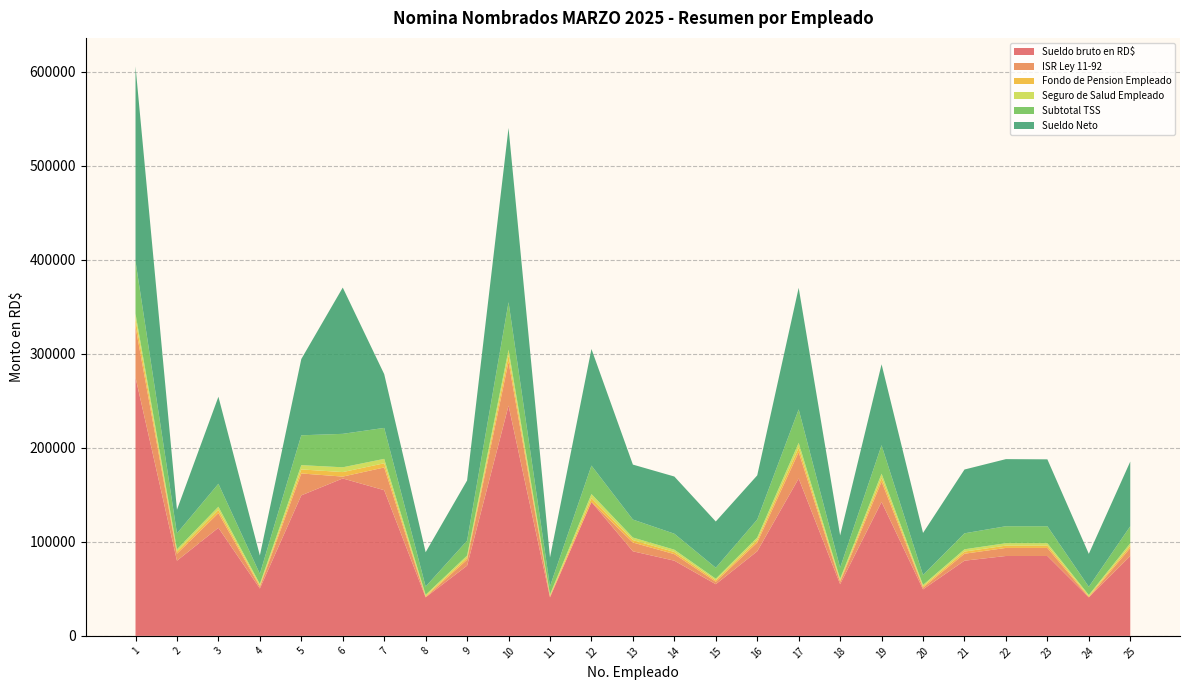

Reading right to left, list all the values displayed in this chart.

Sueldo bruto en RD$: 25=85000.0	24=41000.0	23=85000.0	22=85000.0	21=80000.0	20=49500.0	19=142500.0	18=55000.0	17=167500.0	16=90000.0	15=55000.0	14=80000.0	13=90000.0	12=142500.0	11=41000.0	10=245000.0	9=74750.0	8=41000.0	7=155000.0	6=167500.0	5=149500.0	4=50401.0	3=115000.0	2=80000.0	1=275000.0
ISR Ley 11-92: 25=8577.0	24=69.2	23=8577.0	22=8577.0	21=7400.9	20=1783.4	19=21673.6	18=2559.7	17=27983.1	16=9324.2	15=2559.7	14=6972.0	13=9324.2	12=0.0	11=583.8	10=46604.2	9=6262.3	8=326.5	7=24185.0	6=1968.5	5=23320.1	4=1910.6	3=15633.7	2=7400.9	1=53888.9
Fondo de Pension Empleado: 25=2439.5	24=1176.7	23=2439.5	22=2439.5	21=2296.0	20=1420.7	19=4089.8	18=1578.5	17=4807.2	16=2583.0	15=1578.5	14=2296.0	13=2583.0	12=4089.8	11=1176.7	10=7031.5	9=2145.3	8=1176.7	7=4448.5	6=4807.2	5=4290.6	4=1446.5	3=3300.5	2=2296.0	1=7892.5
Seguro de Salud Empleado: 25=2584.0	24=1246.4	23=2584.0	22=2584.0	21=2432.0	20=1504.8	19=4332.0	18=1672.0	17=5092.0	16=2736.0	15=1672.0	14=2432.0	13=2736.0	12=4332.0	11=1246.4	10=5883.2	9=2272.4	8=1246.4	7=4712.0	6=5092.0	5=4544.8	4=1532.2	3=3496.0	2=2432.0	1=5883.2
Subtotal TSS: 25=18062.5	24=8712.5	23=18062.5	22=18062.5	21=17000.0	20=10518.8	19=30281.2	18=11687.5	17=35593.8	16=19125.0	15=11687.5	14=17000.0	13=19125.0	12=30281.2	11=8712.5	10=50497.7	9=15884.4	8=8712.5	7=32937.5	6=35593.8	5=31768.8	4=10710.2	3=24437.5	2=17000.0	1=55960.7
Sueldo Neto: 25=68783.5	24=35076.8	23=71179.5	22=71399.5	21=67871.1	20=44791.1	19=86098.9	18=34398.4	17=129367.7	16=47007.9	15=49189.8	14=60852.5	13=58471.6	12=124037.2	11=30697.1	10=185481.1	9=64069.9	8=36535.0	7=57215.4	6=155632.3	5=81125.8	4=19512.2	3=92569.8	2=25076.4	1=207335.4